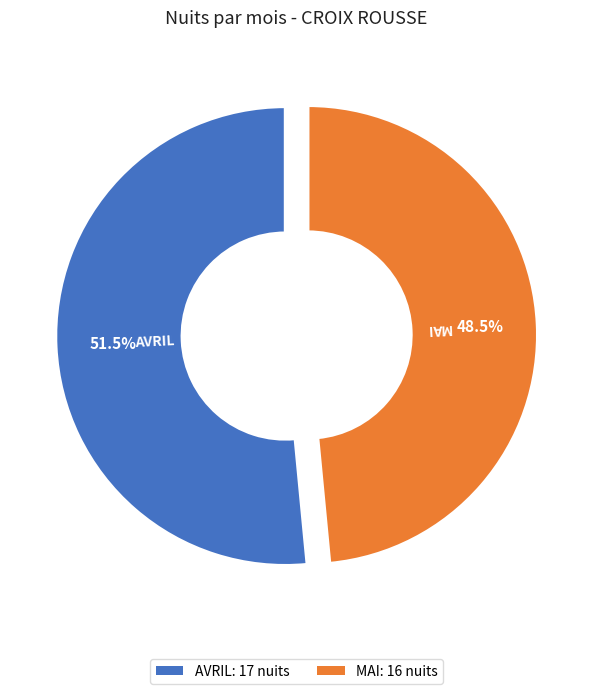

To the nearest percent, what percentage of the pie is MAI?

48%